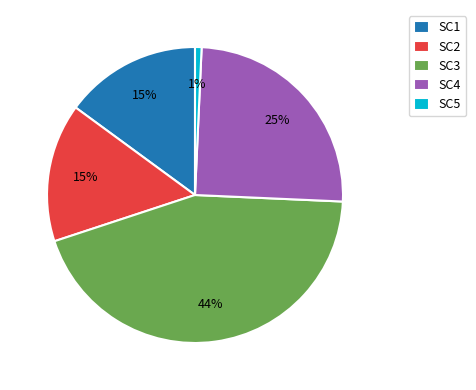

Between SC4 and SC3, which is larger?

SC3